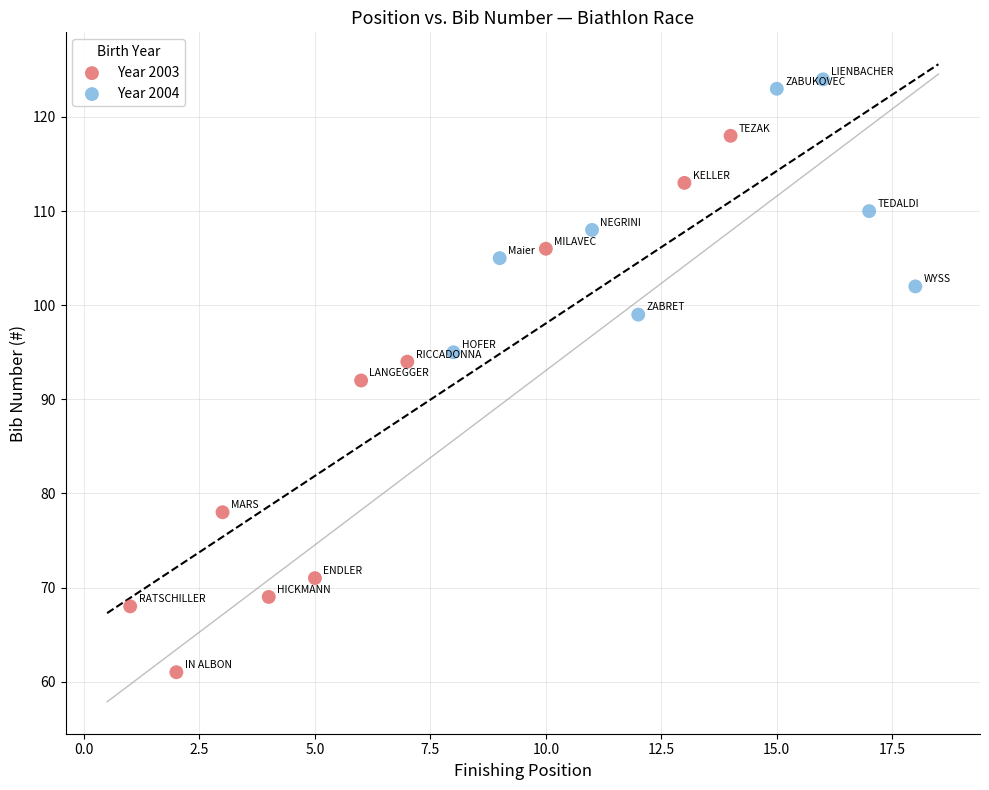

Which series has the largest Y range (max minus min)?

Year 2003